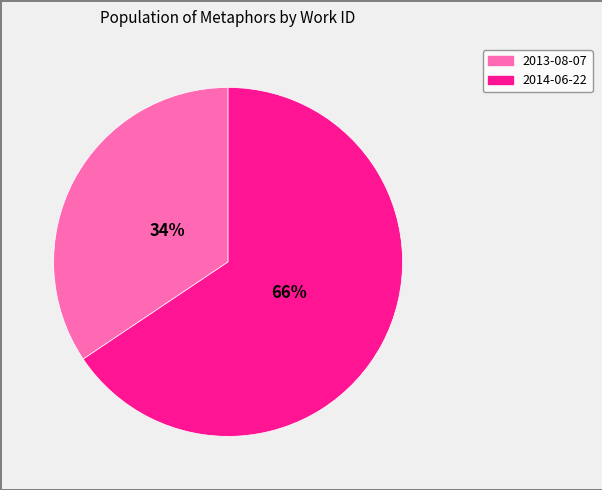

Count the number of slices in the pie.

2